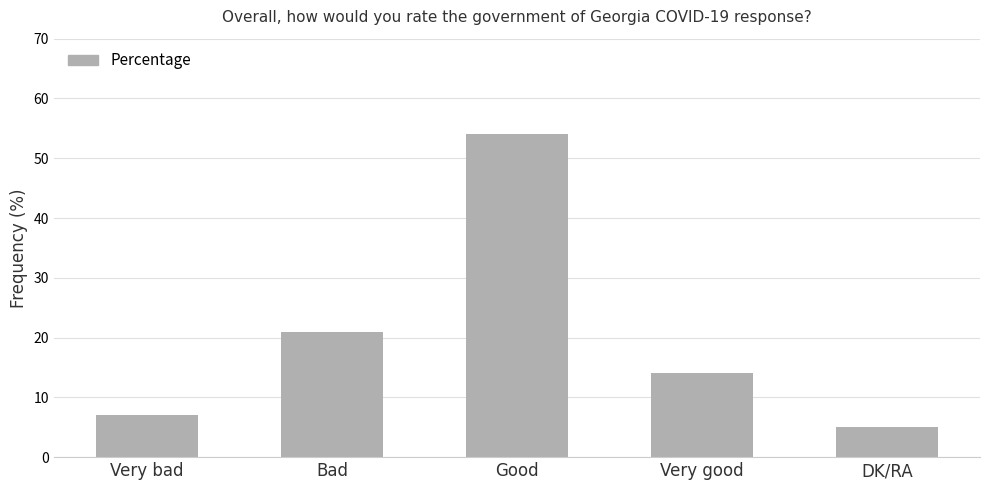

What is the average value?

20